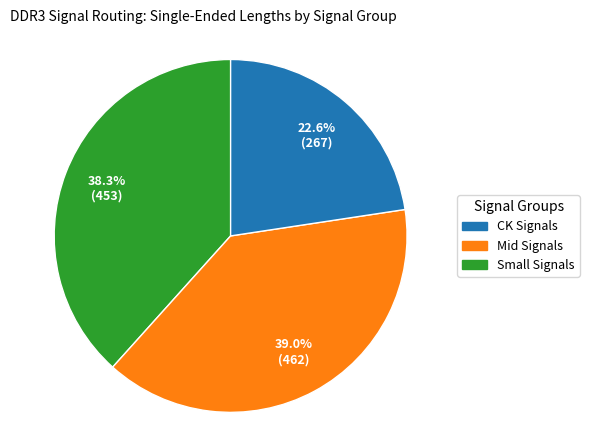

Count the number of slices in the pie.

3